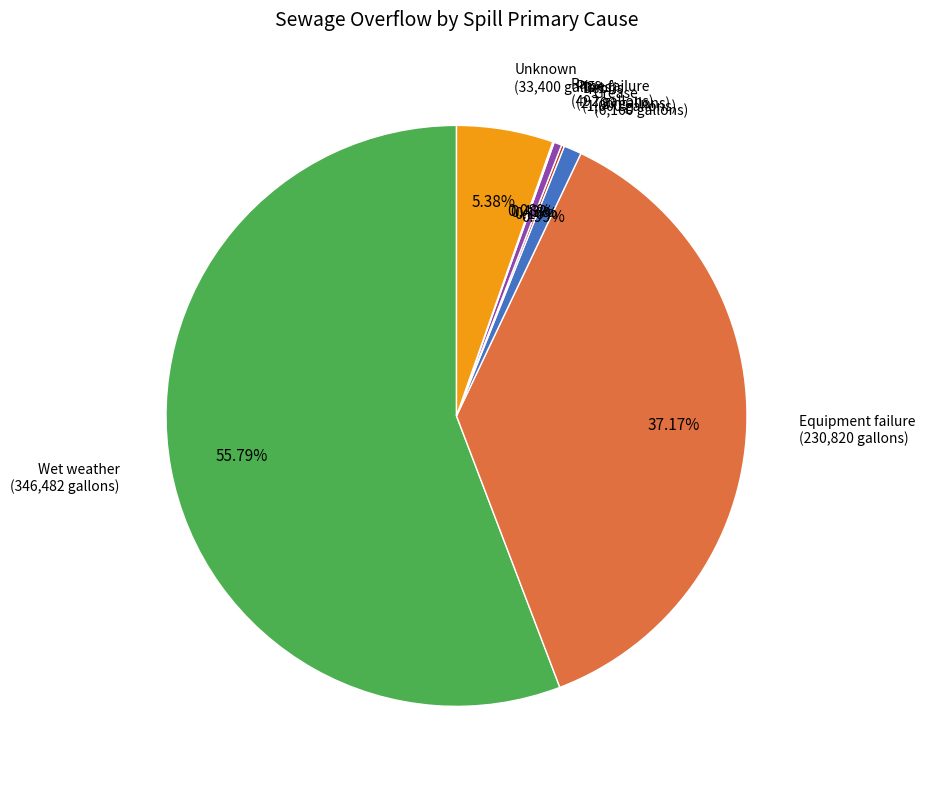

Is there any slice that represents more than half of the pie?

Yes